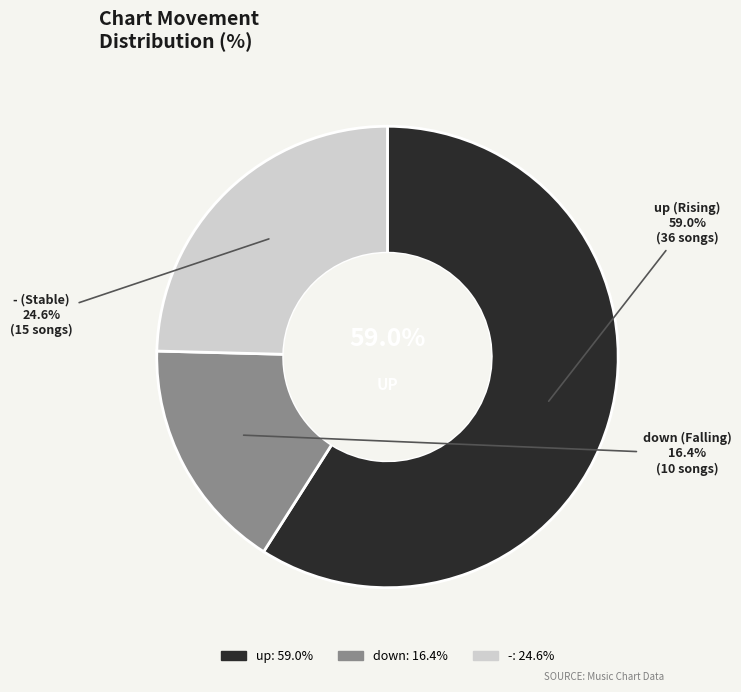

How many segments does this pie chart have?

3